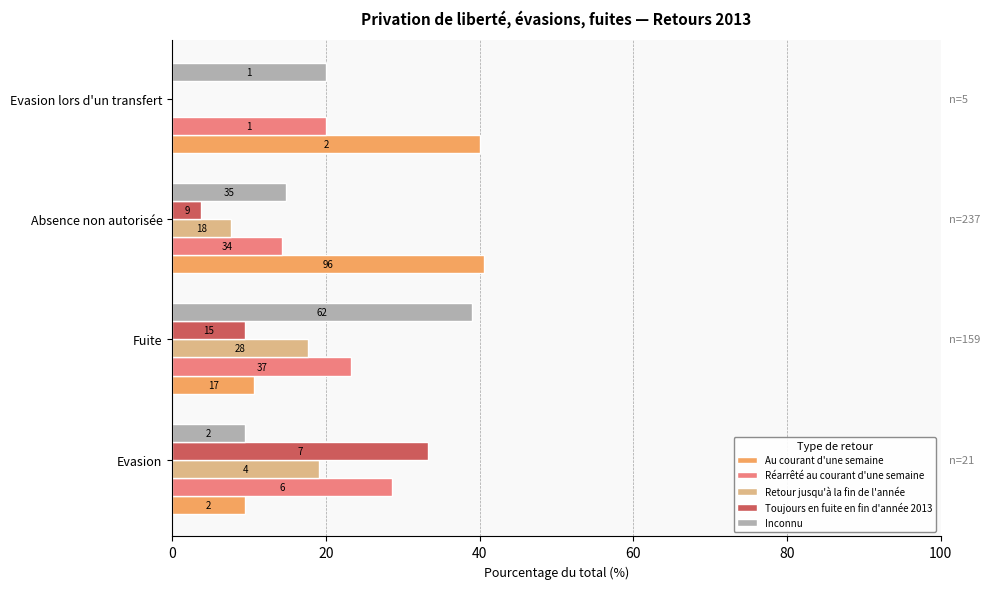

What are all the series names shown in the legend?

Au courant d'une semaine, Réarrêté au courant d'une semaine, Retour jusqu'à la fin de l'année, Toujours en fuite en fin d'année 2013, Inconnu